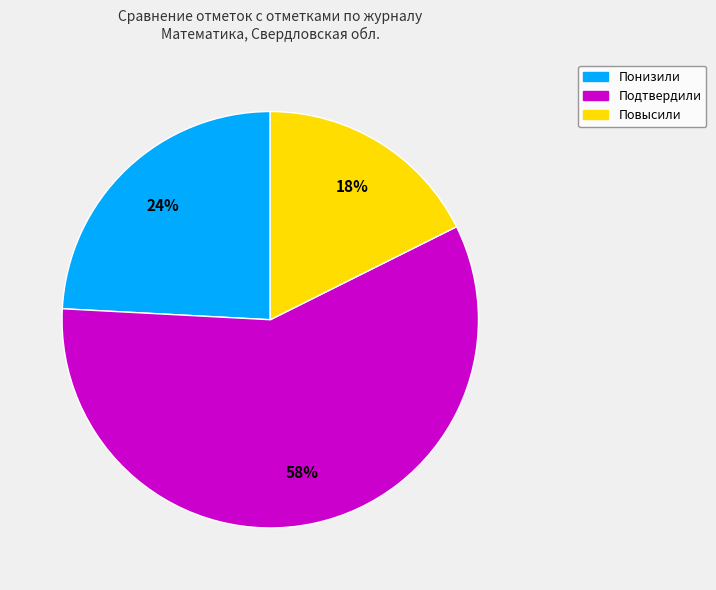

Which slice represents more than half of the pie?

Подтвердили